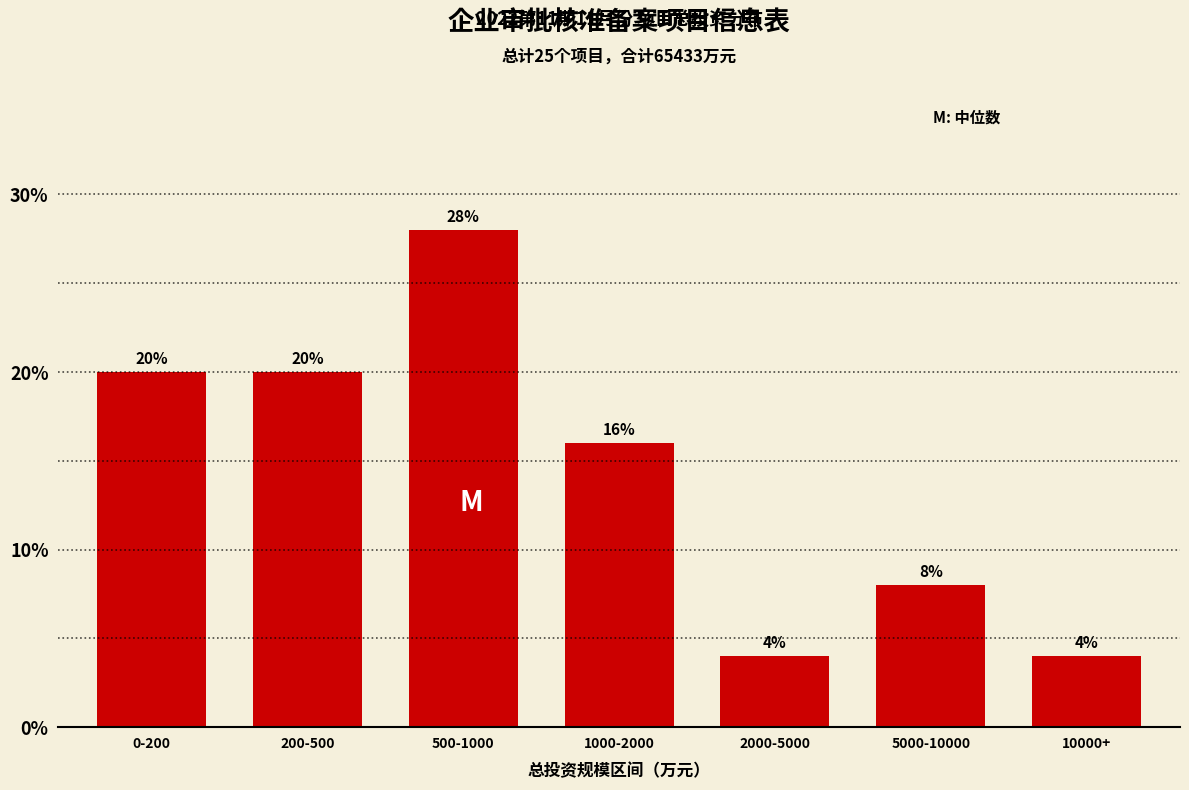

Reading left to right, extract all data points from this chart.

20.0	20.0	28.0	16.0	4.0	8.0	4.0